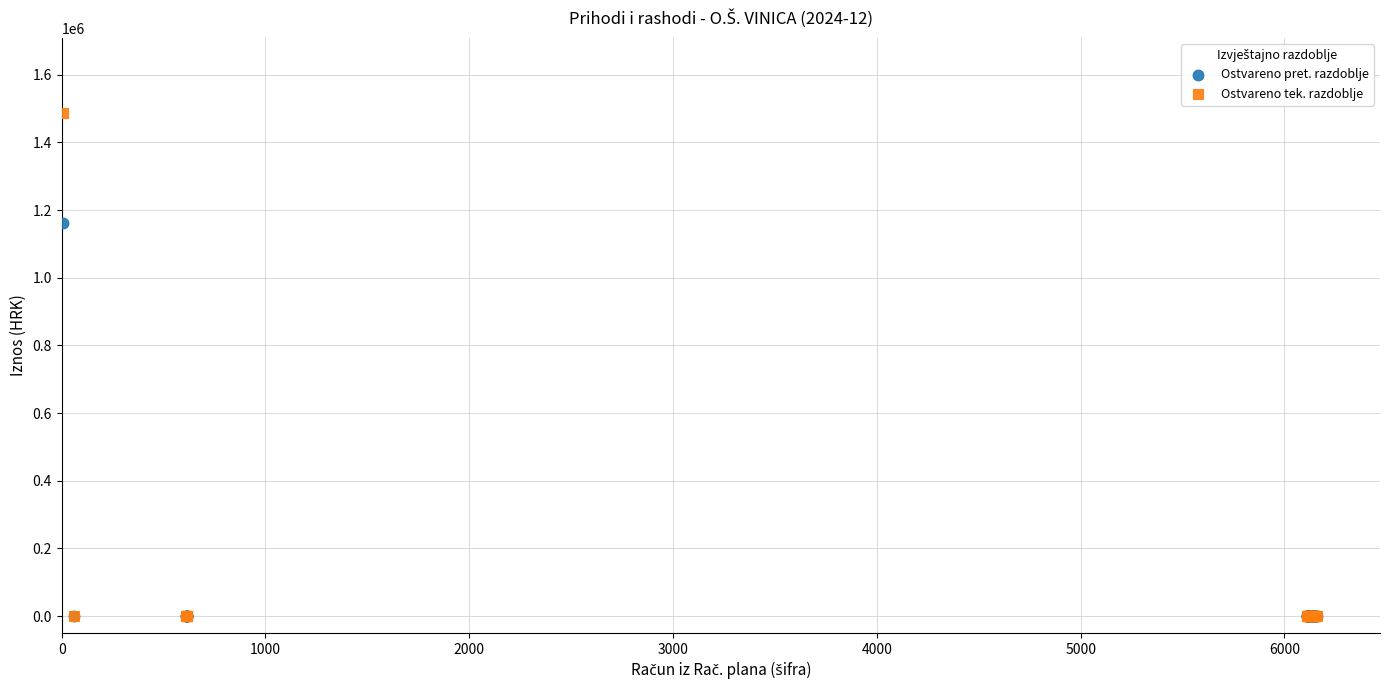

What are all the series names shown in the legend?

Ostvareno pret. razdoblje, Ostvareno tek. razdoblje